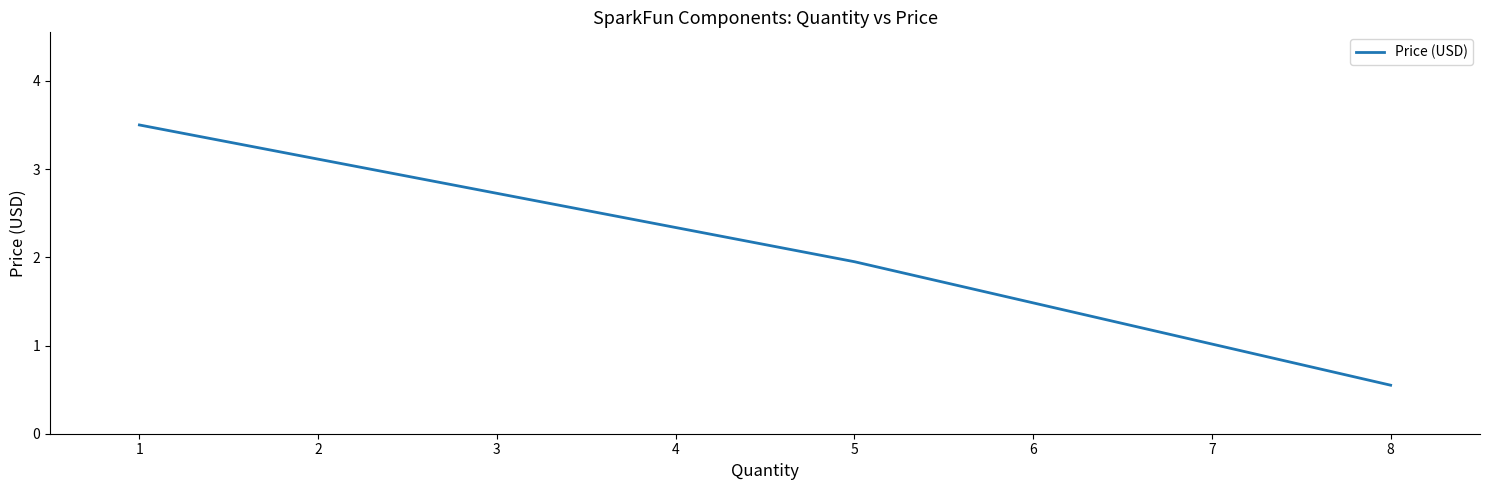

How many lines are shown in the chart?

1